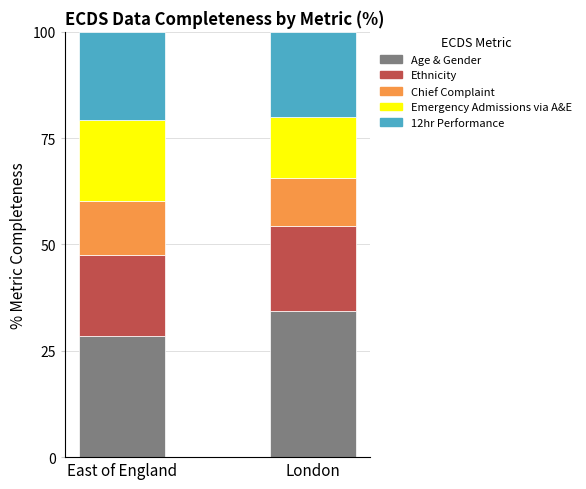

What is the total value across all series at London?

100.0